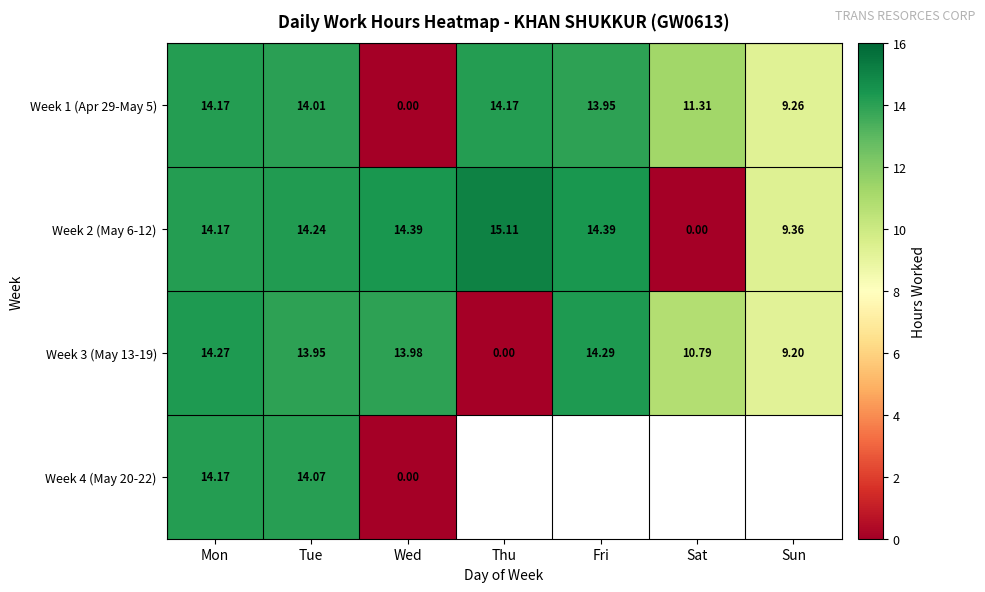

Count the number of categories in the chart.

7